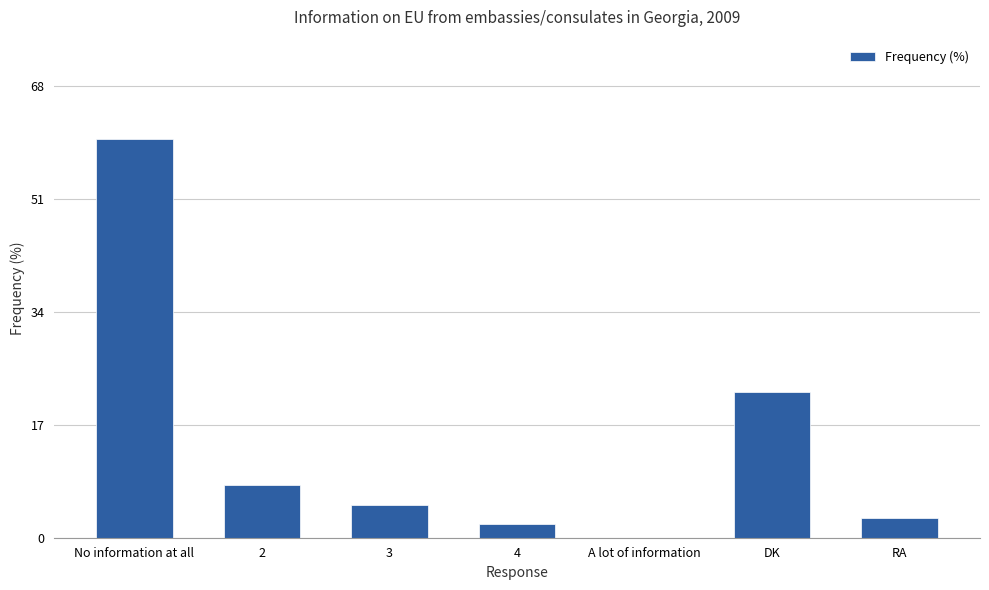

What is the change in value from DK to RA?

-19